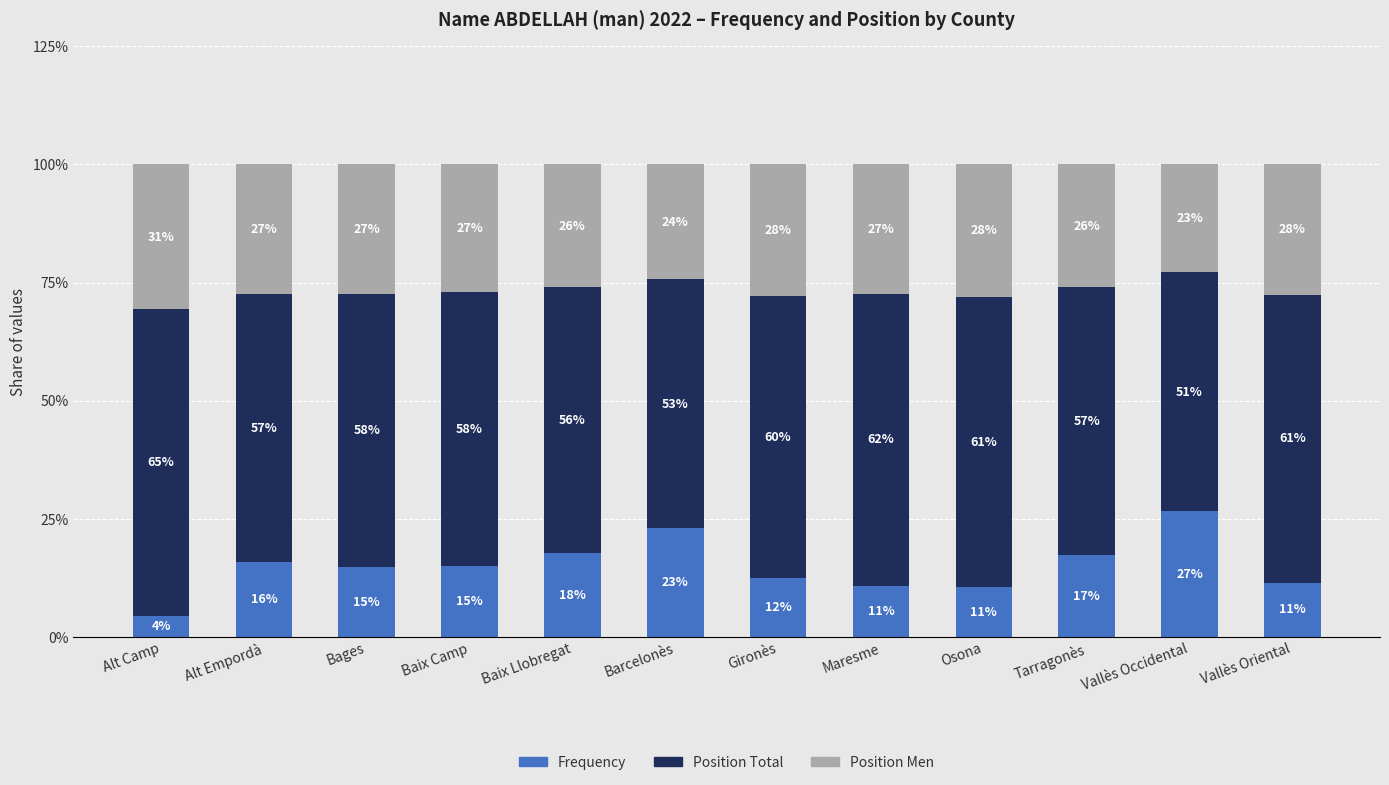

What is the total value across all series at Gironès?

100.0